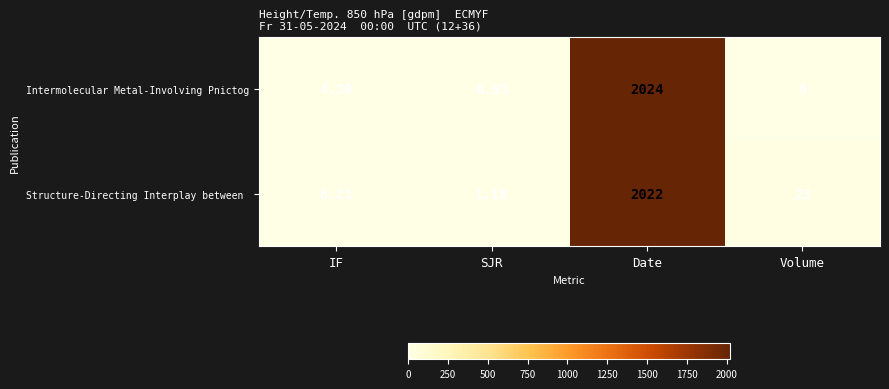

Which label corresponds to the smallest value in the chart?

Volume